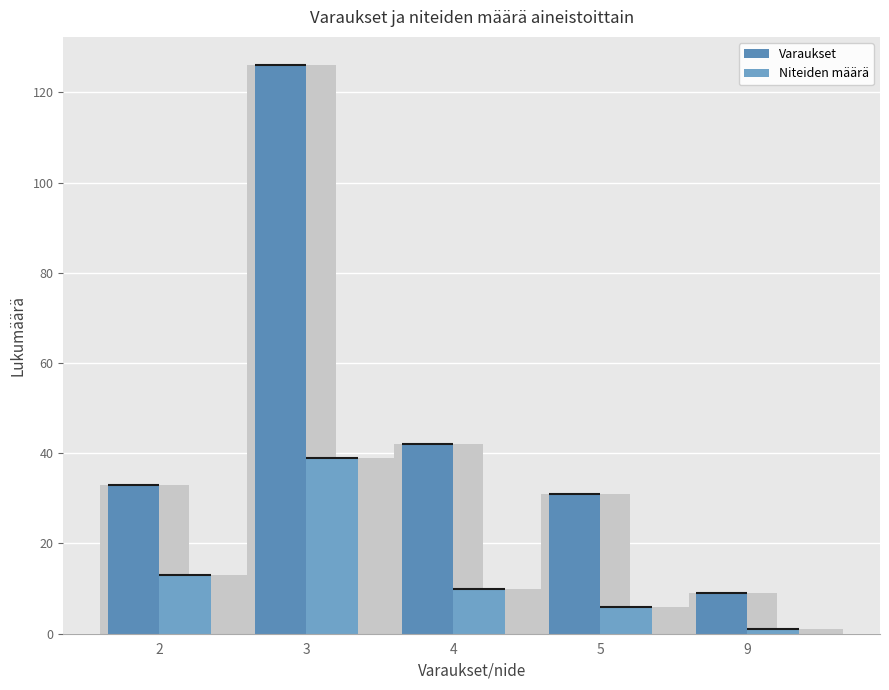

Reading left to right, list all the values displayed in this chart.

Varaukset: 33	126	42	31	9
Niteiden määrä: 13	39	10	6	1